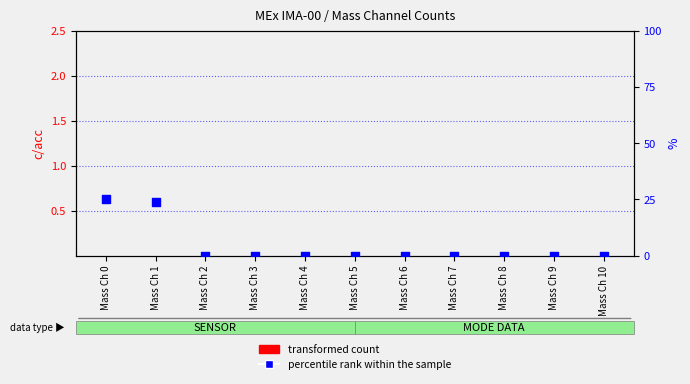

Which series has the largest Y range (max minus min)?

percentile rank within the sample